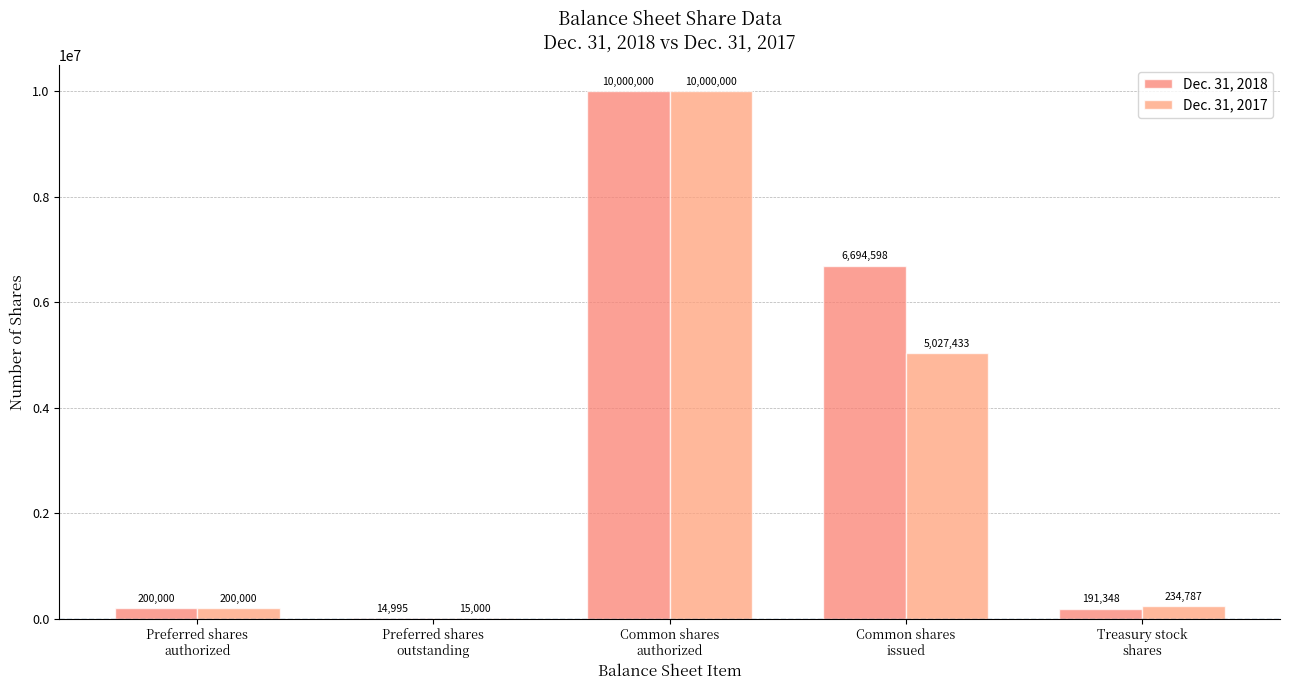

Are the bars horizontal?

No